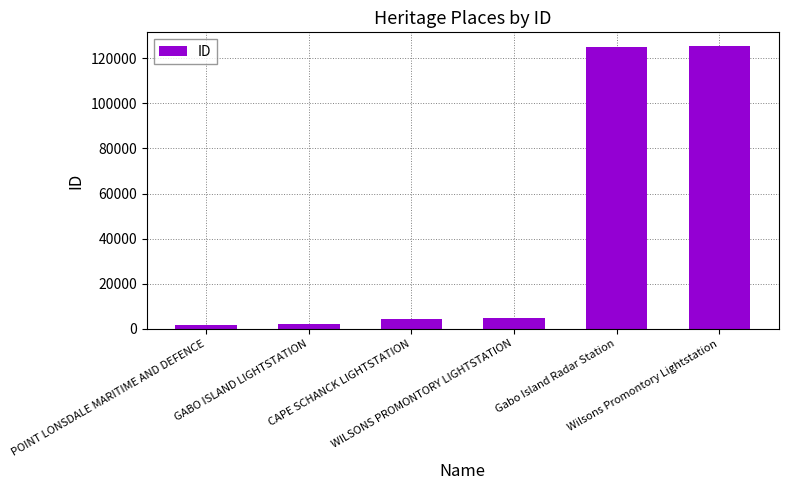

What is the difference between the maximum and minimum values?

123596